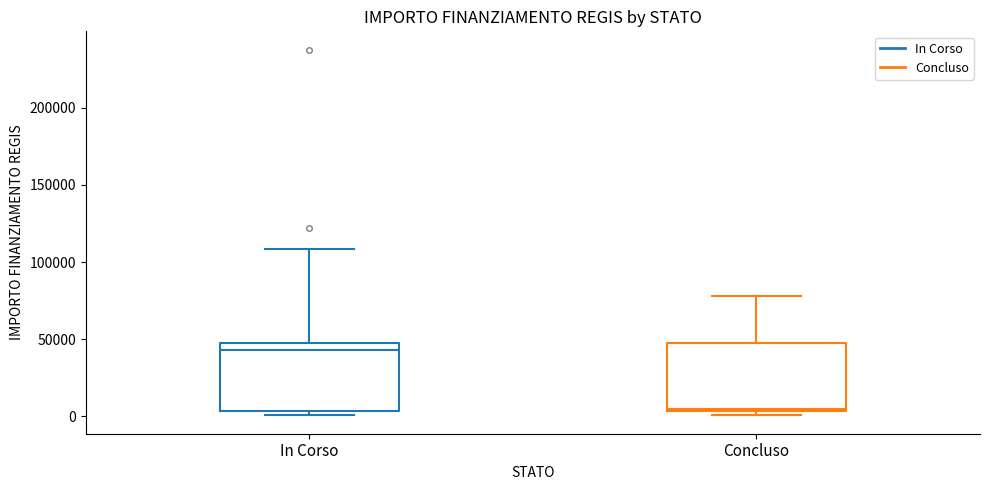

Reading left to right, read every box against the y-axis: the position of its median line, the range the box covers, and the ends of its whiskers. The values are not printed on the chart, so give them approximately, as read against the axis.

In Corso: median 45000 (just below the box's upper edge), box 5000 to 45000, whiskers 0 to 110000
Concluso: median 5000 (just above the box's lower edge), box 5000 to 45000, whiskers 0 to 80000